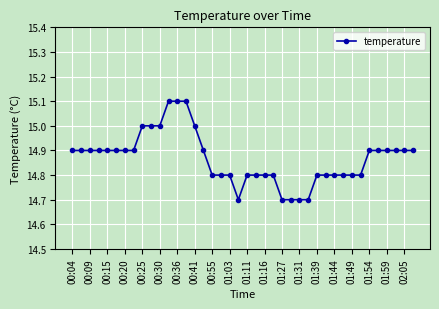

What is the sum of all values?

594.7